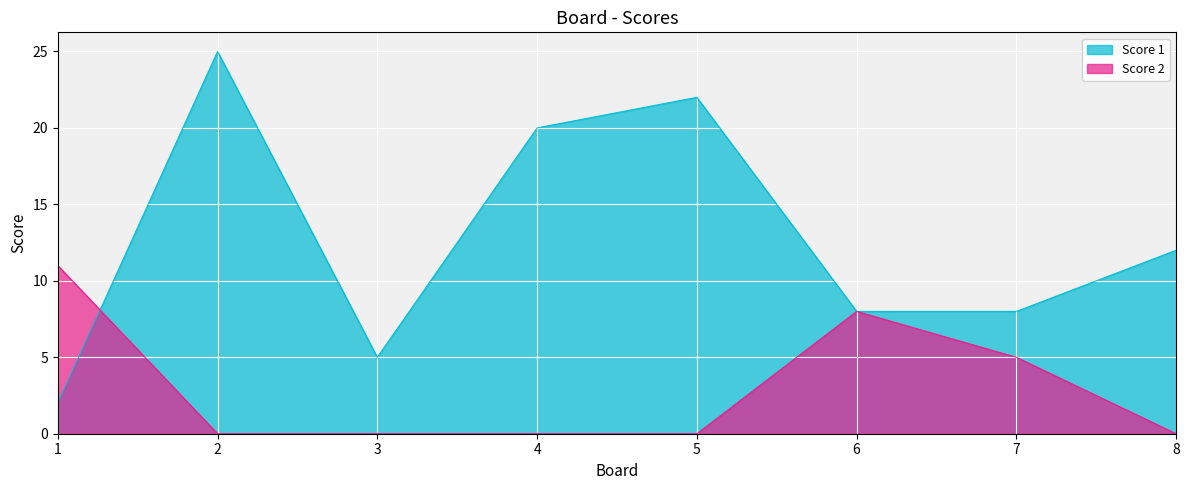

Which series changed the most between 1 and 4?

Score 1